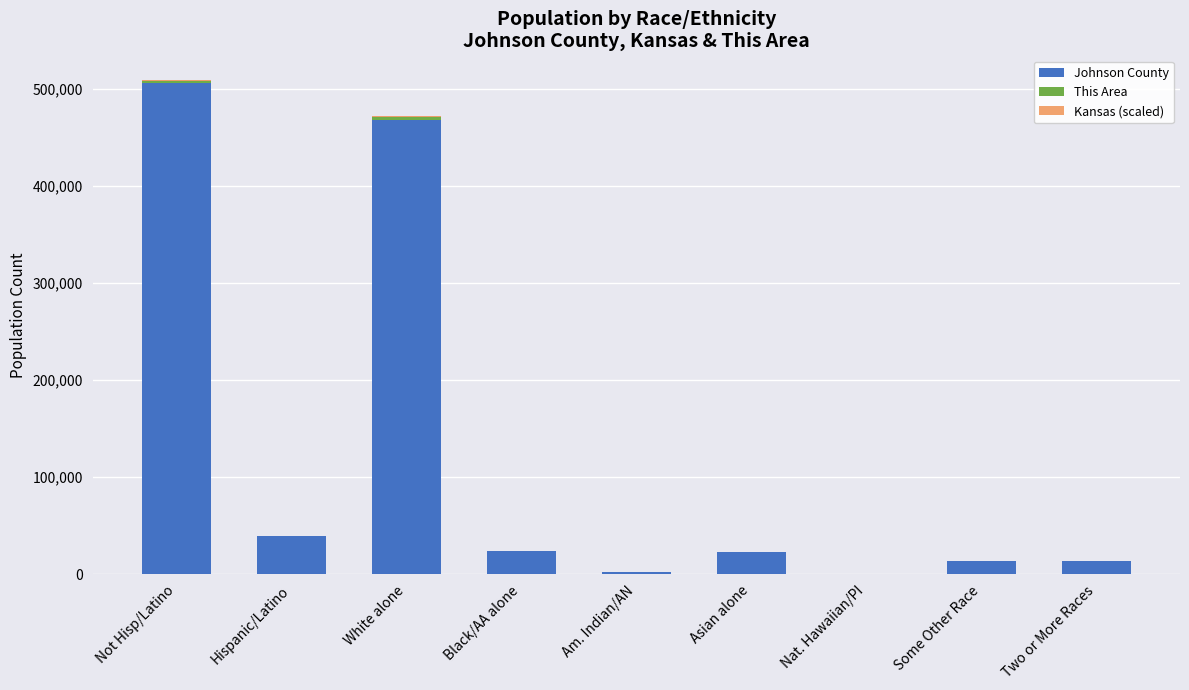

Are the bars horizontal?

No